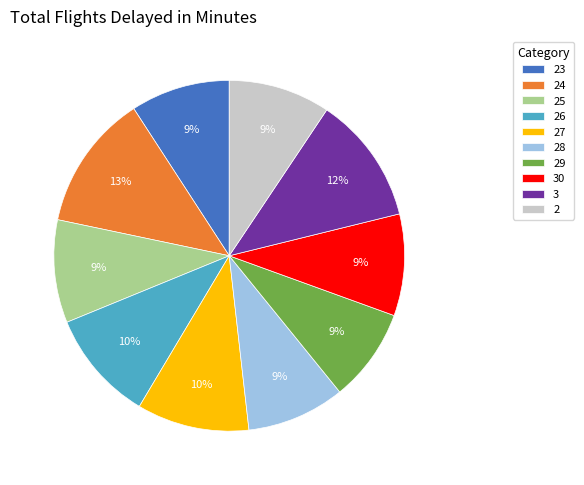

To the nearest percent, what is the difference between the 28 and 3 slice percentages?

3%